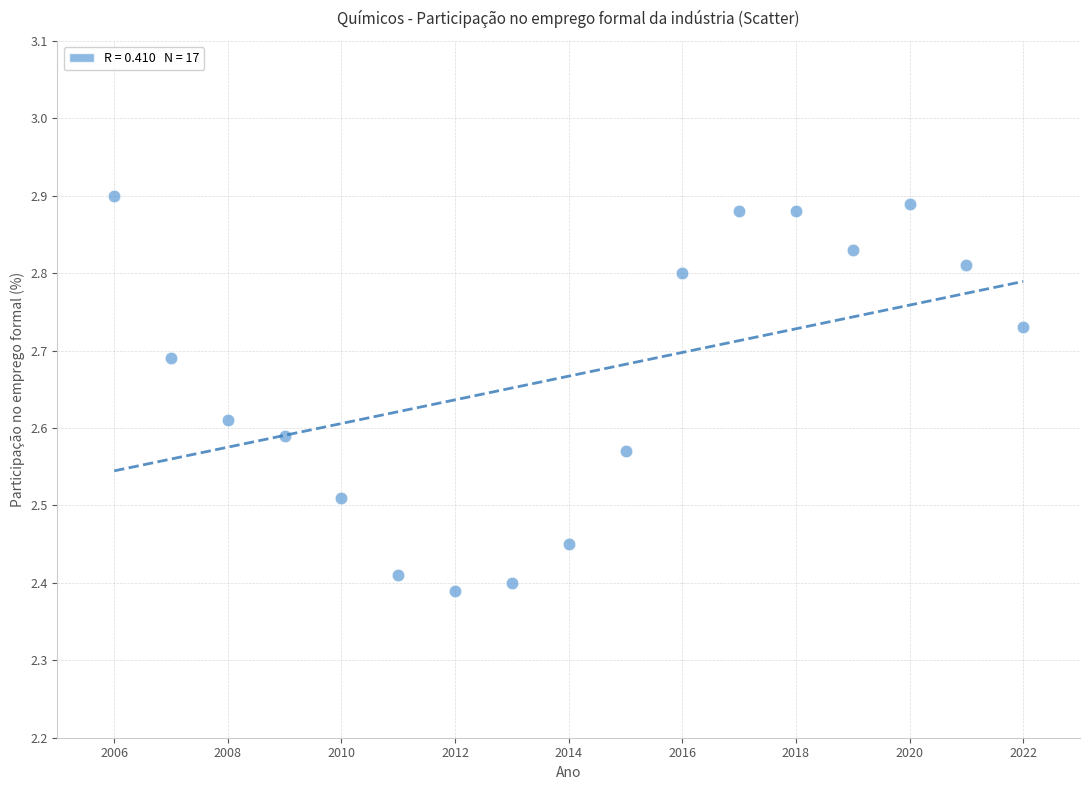

What is the range of Y values (max minus min)?

0.5